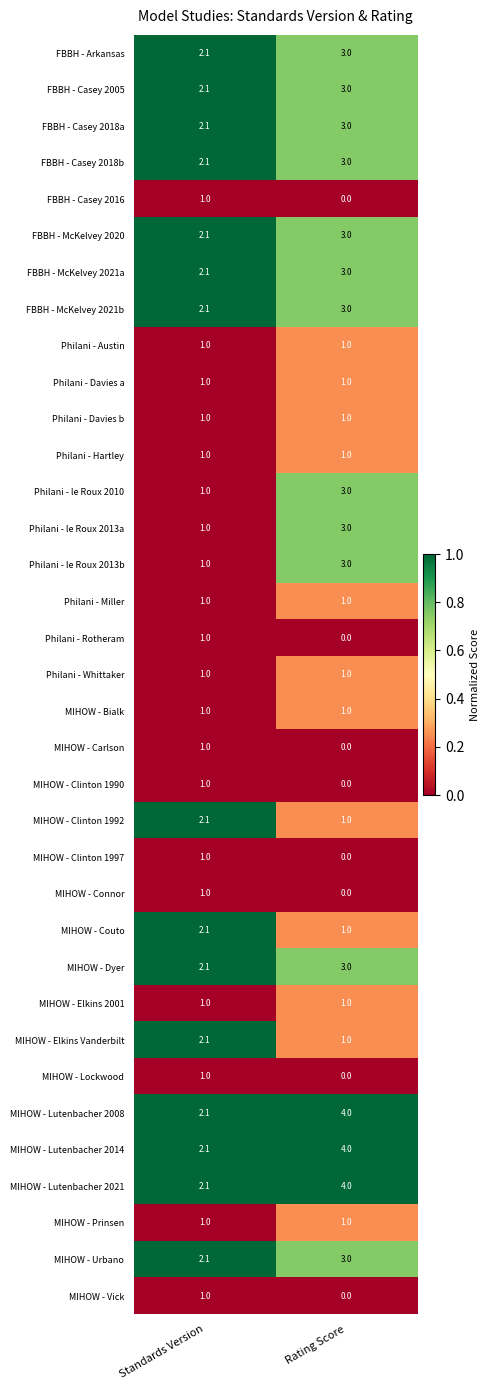

At which label is Philani - le Roux 2013b closest to 2?

Standards Version